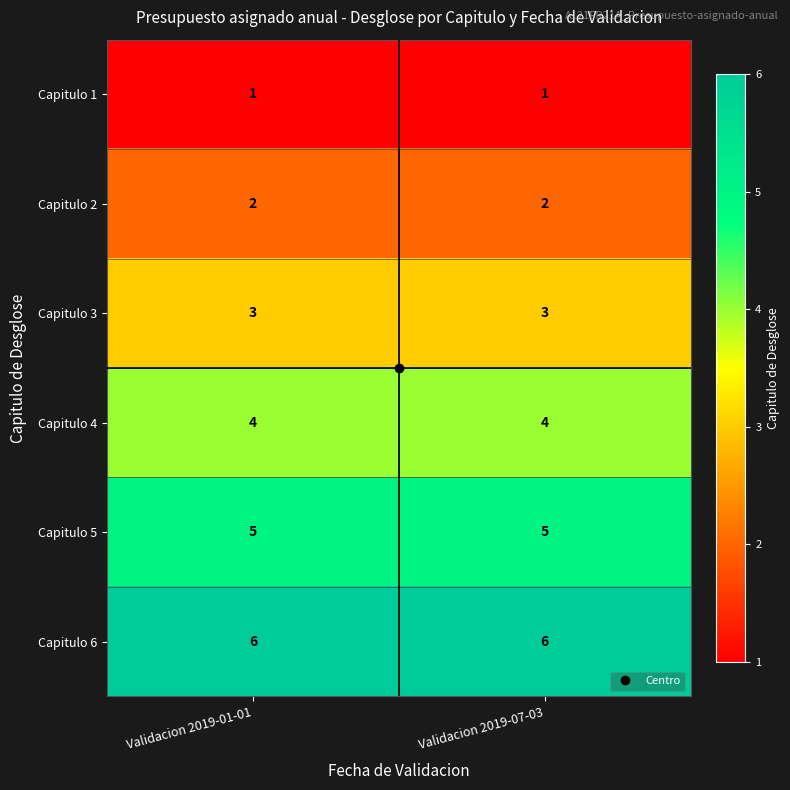

The value of Capitulo 2 at Validacion 2019-01-01 is 1. True or false?

False